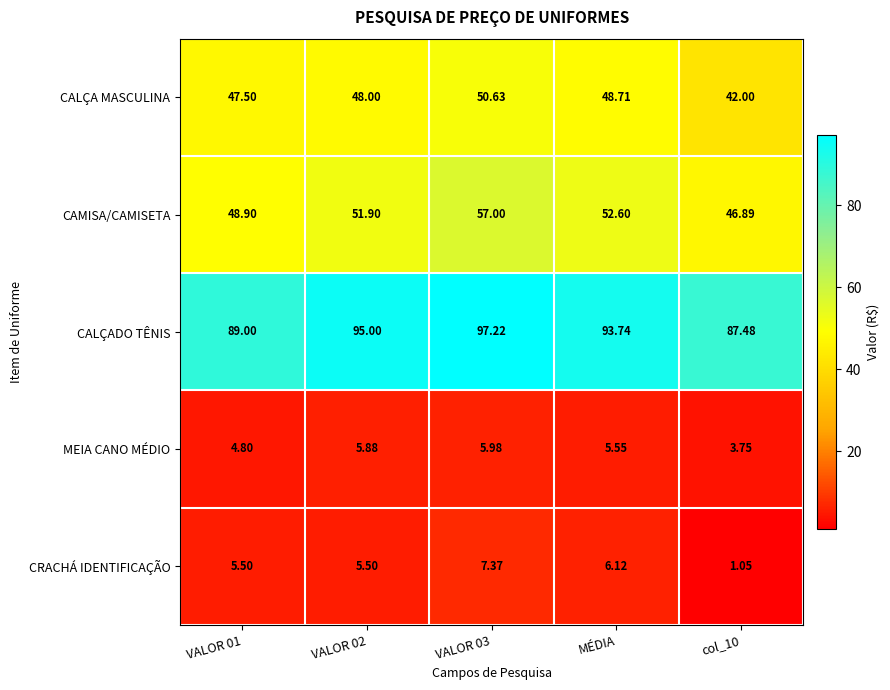

Which series has the largest range (max minus min)?

CAMISA/CAMISETA